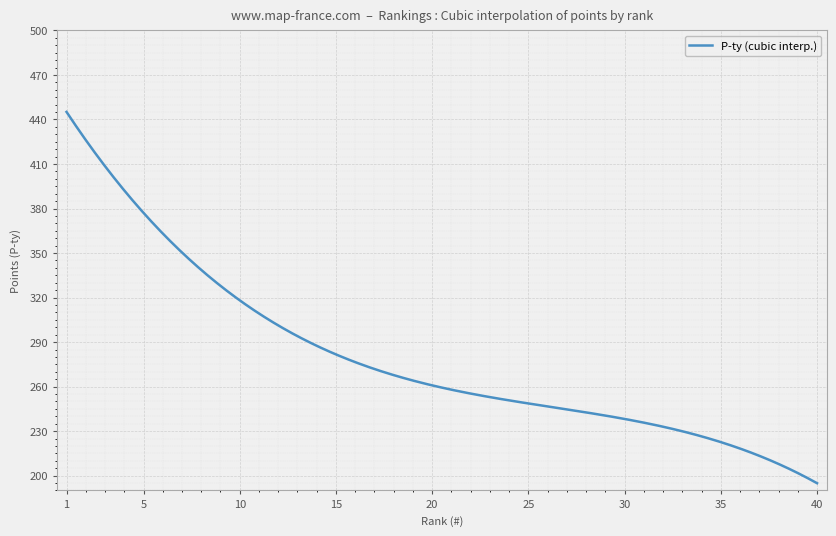

What is the difference between the second highest and minimum values?

248.3